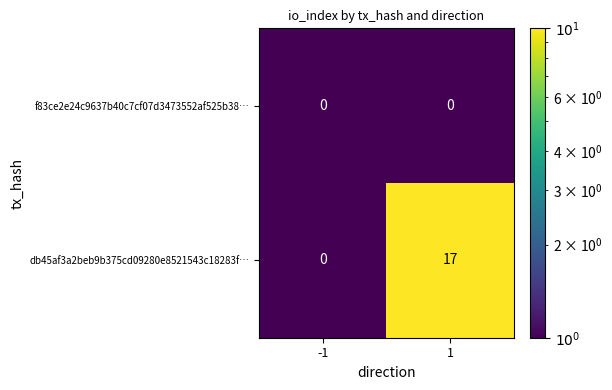

Reading right to left, list all the values displayed in this chart.

f83ce2e24c9637b40c7cf07d3473552af525b38…: 0	0
db45af3a2beb9b375cd09280e8521543c18283f…: 17	0